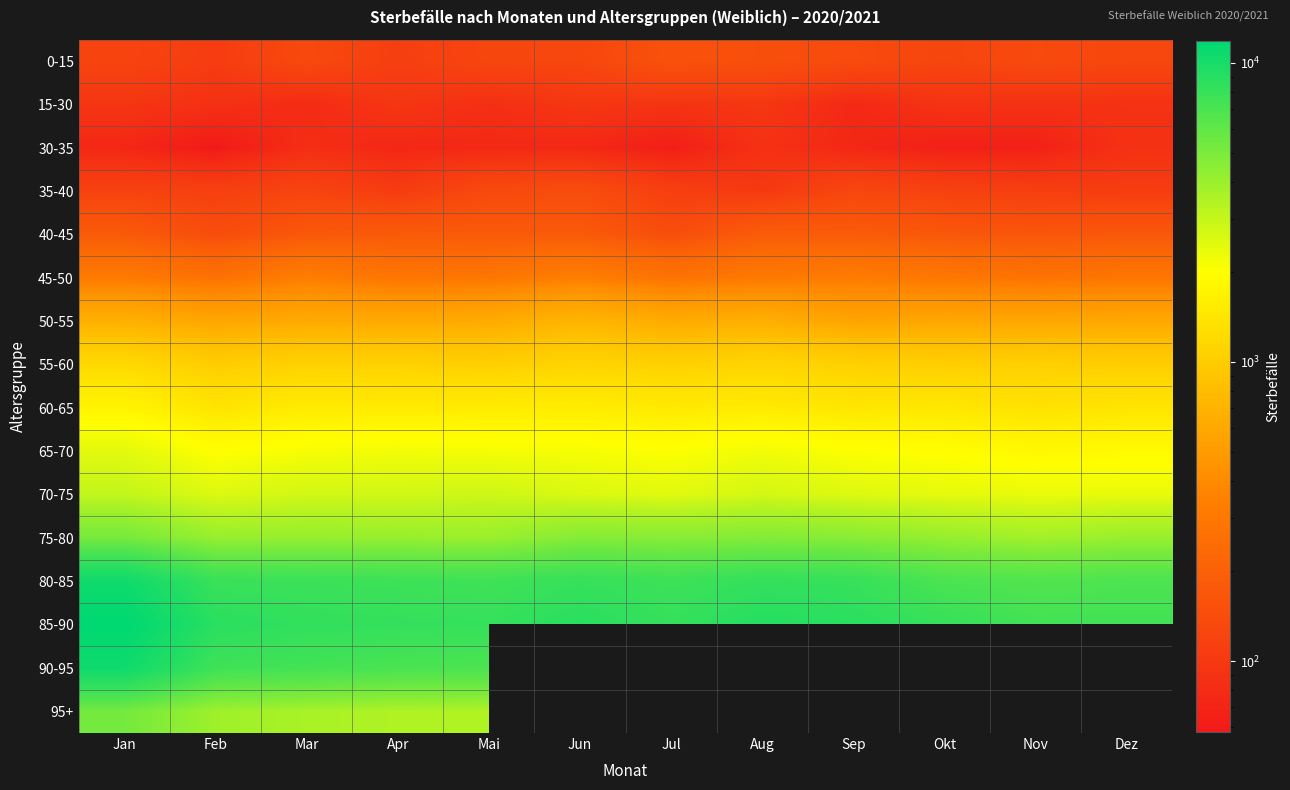

At Mai, list the series in order from largest to smallest.

85-90, 80-85, 90-95, 75-80, 95+, 70-75, 65-70, 60-65, 55-60, 50-55, 45-50, 40-45, 35-40, 0-15, 15-30, 30-35